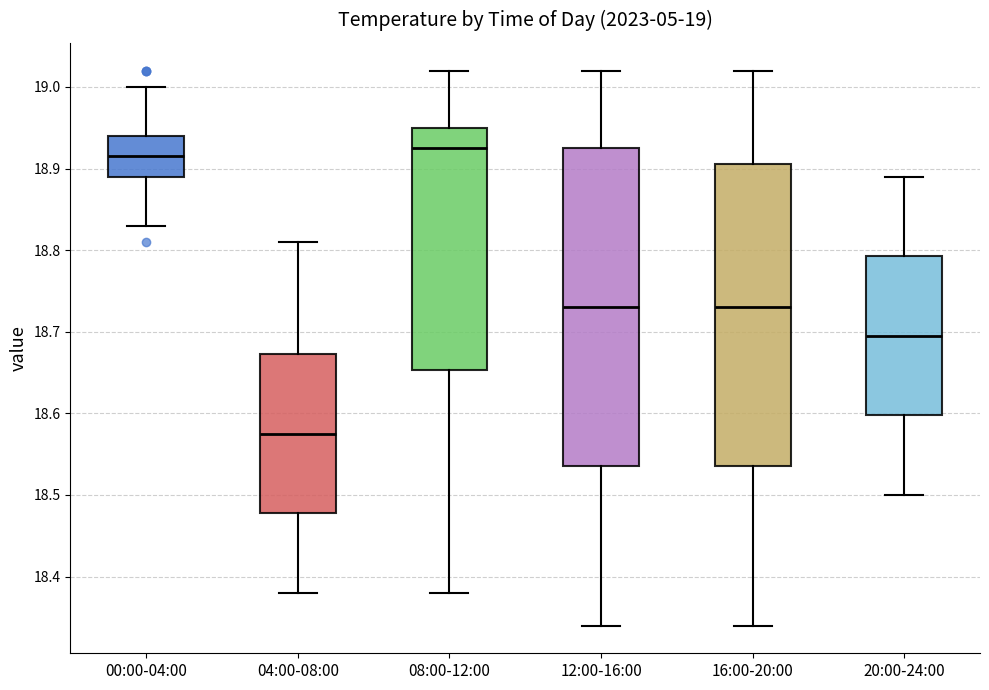

Which box has the highest median line?

08:00-12:00